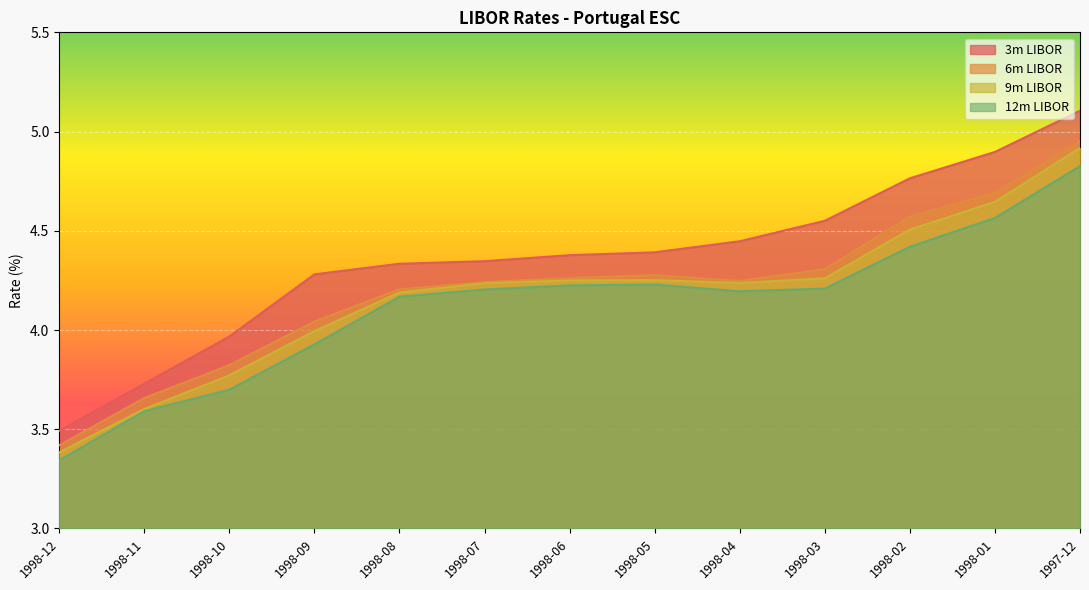

At which category does 12m LIBOR reach its first local peak?

1998-05